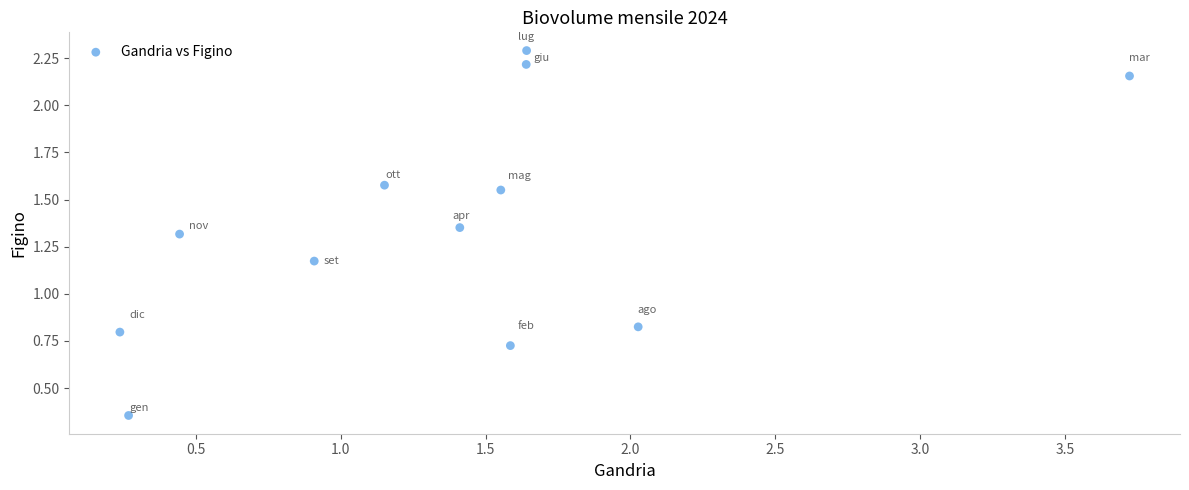

What is the range of X values (max minus min)?

3.5